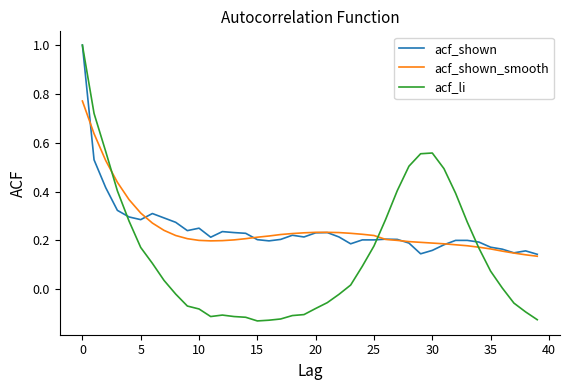

What is the maximum value shown in the chart?

1.0